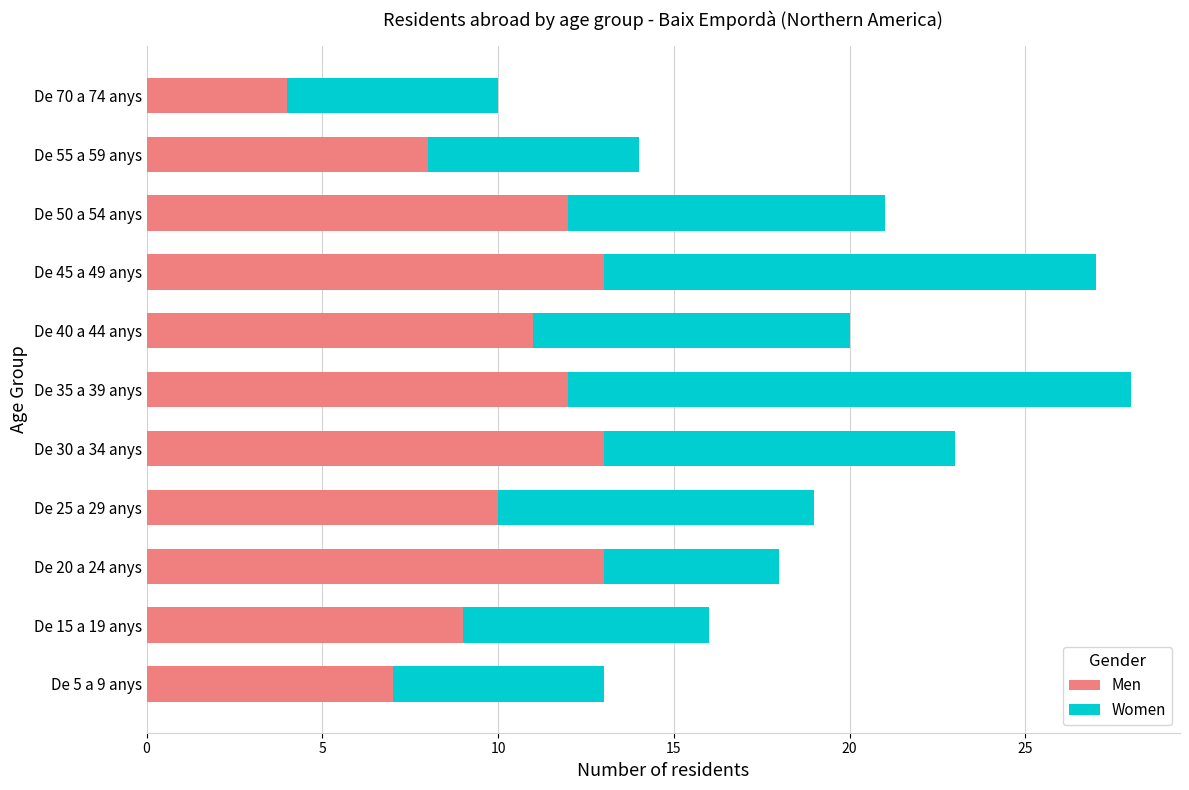

What is the total value across all series at De 40 a 44 anys?

20